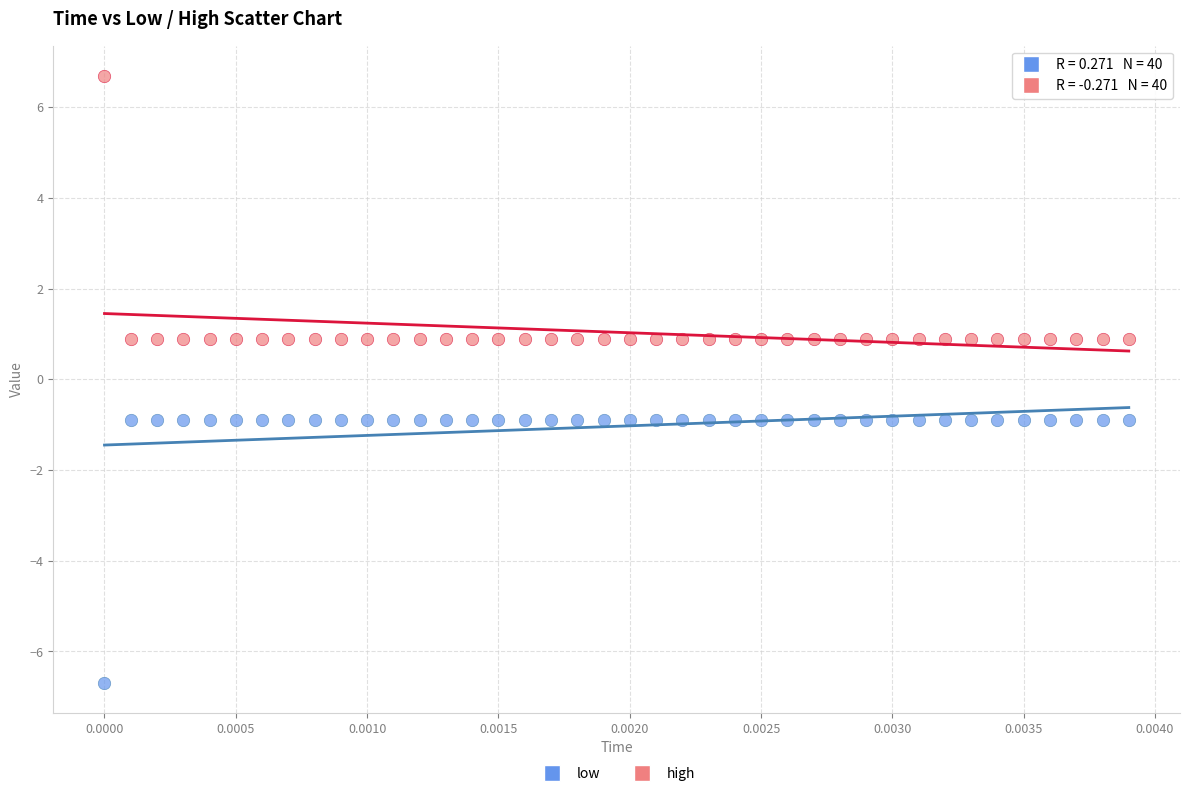

Which series reaches the minimum Y coordinate?

low